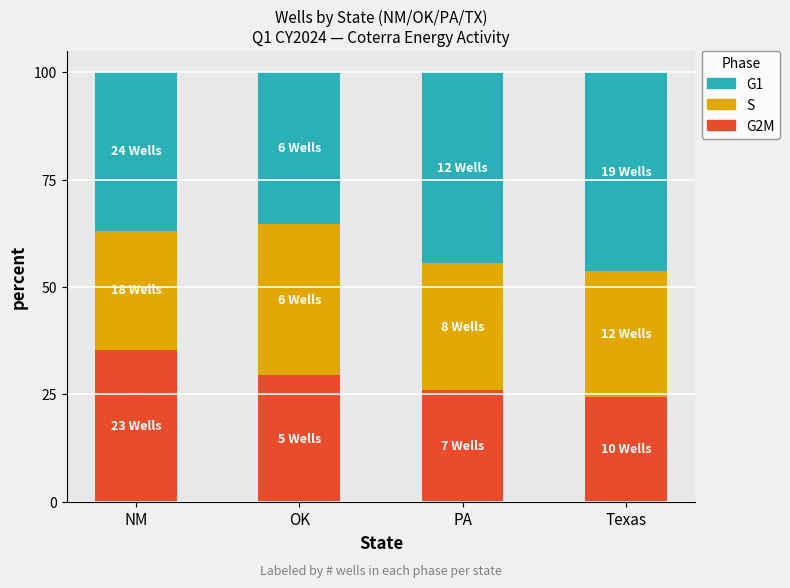

What is the lowest value of the G2M series?

24.4